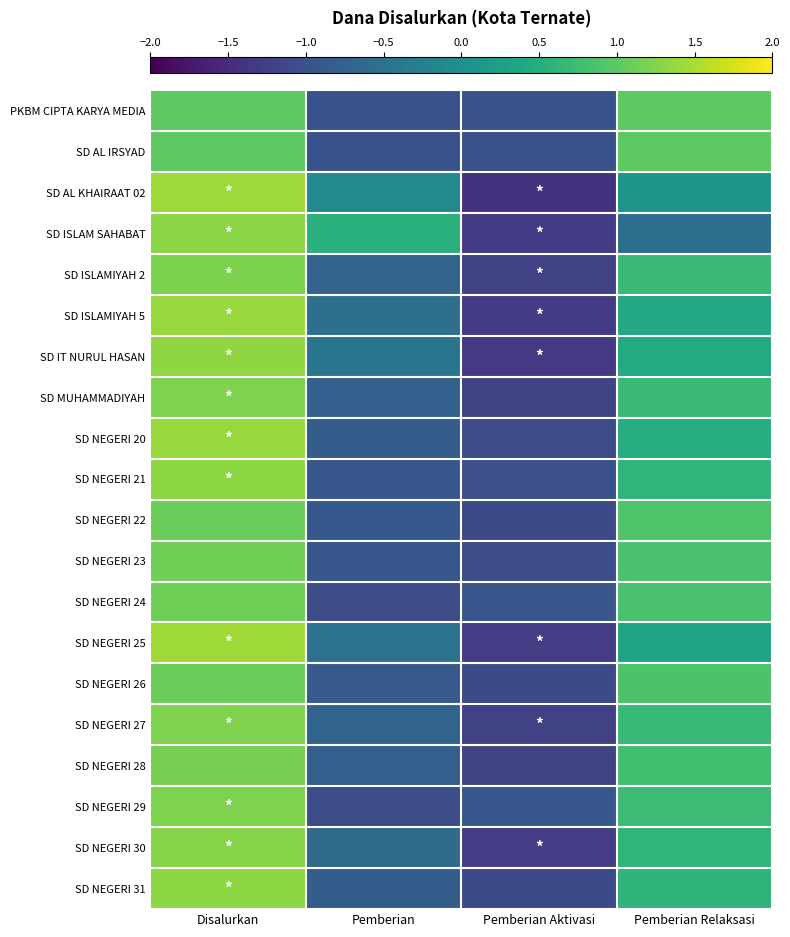

At how many categories does at least one series exceed 1?

1